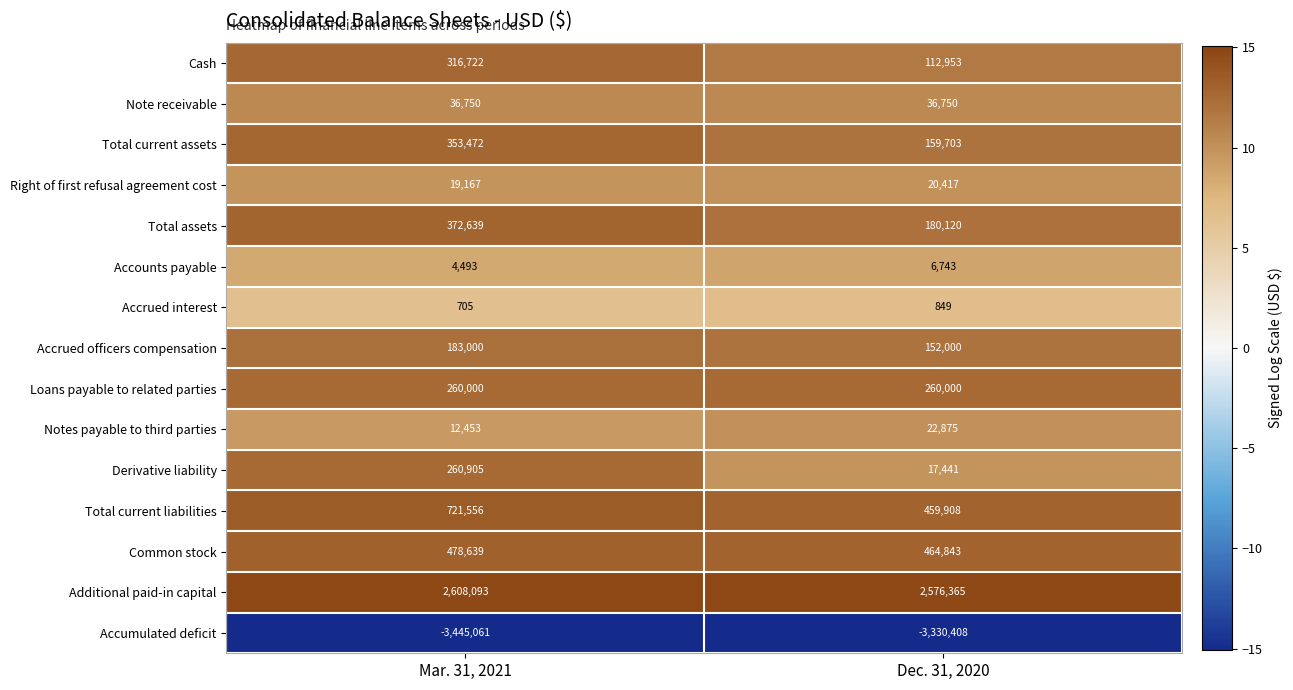

What is the difference between the Cash values at Mar. 31, 2021 and Dec. 31, 2020?

203769